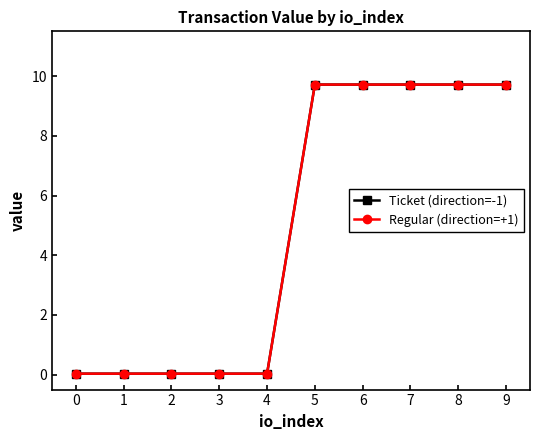

Is this an area chart (filled region under the line)?

No